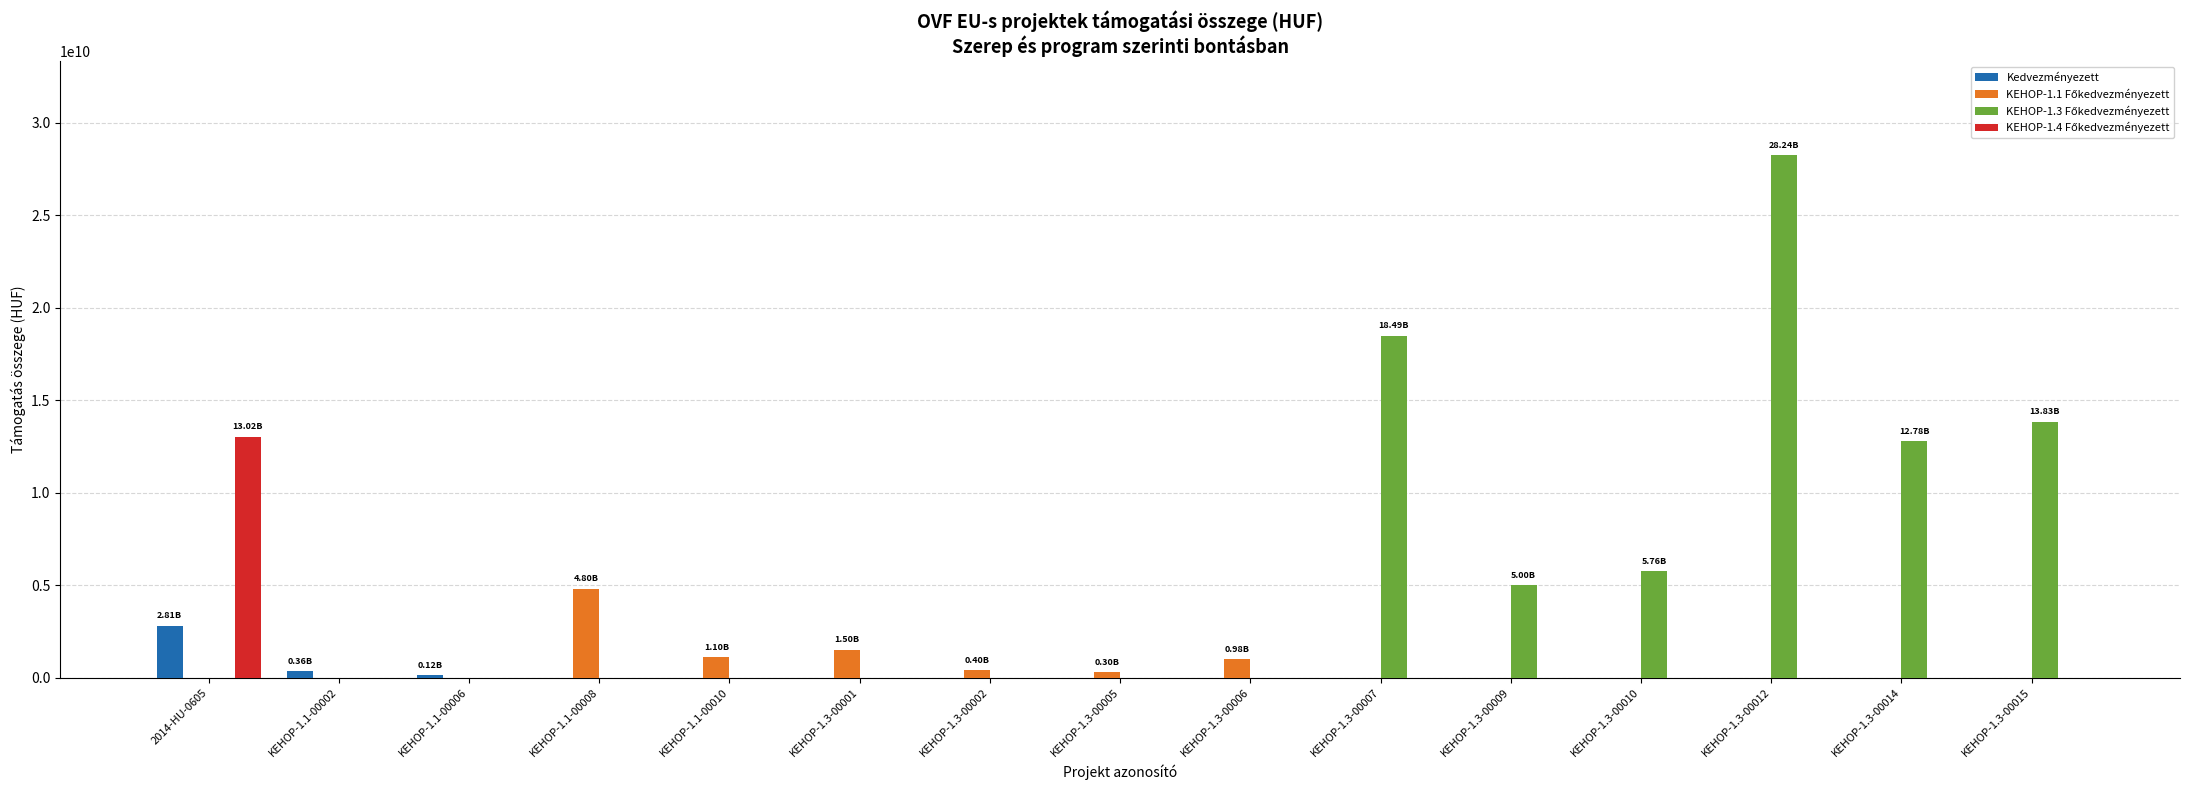

How many distinct data groups are displayed?

4